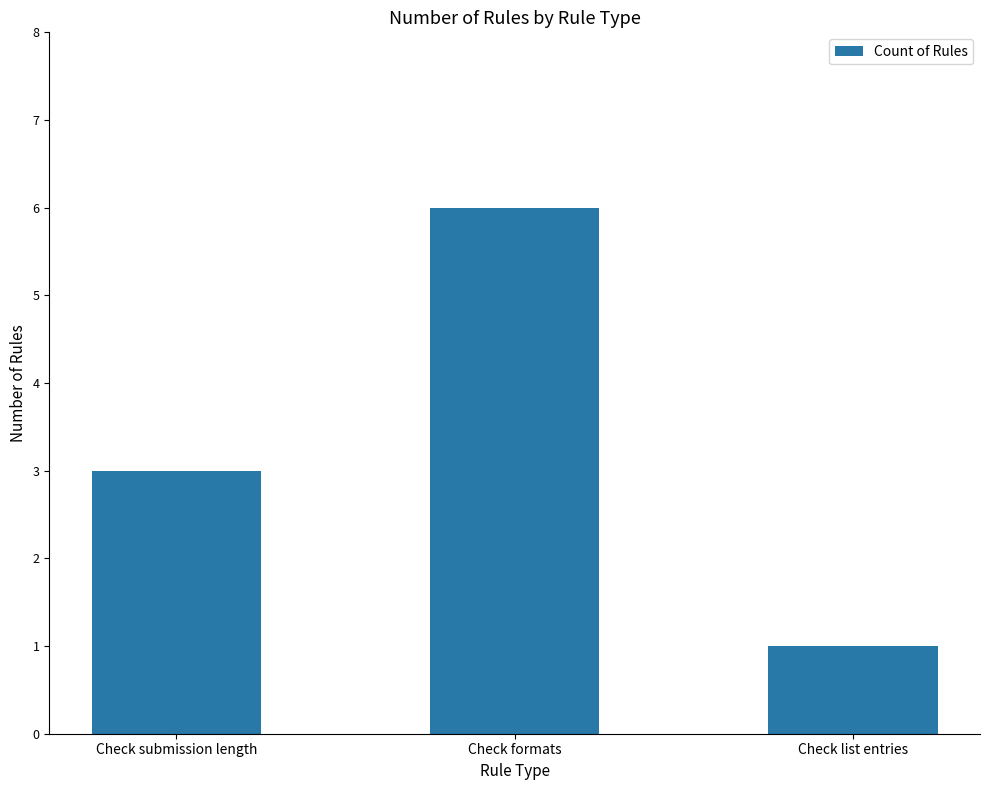

Does the chart contain any negative values?

No